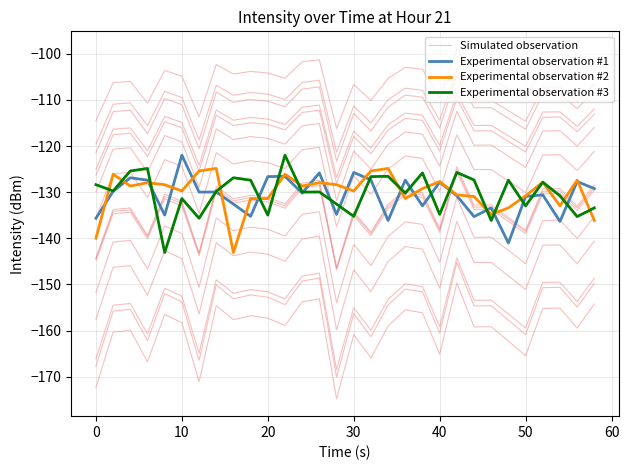

What is the difference between the maximum and minimum values in the Experimental observation #2 series?

18.2